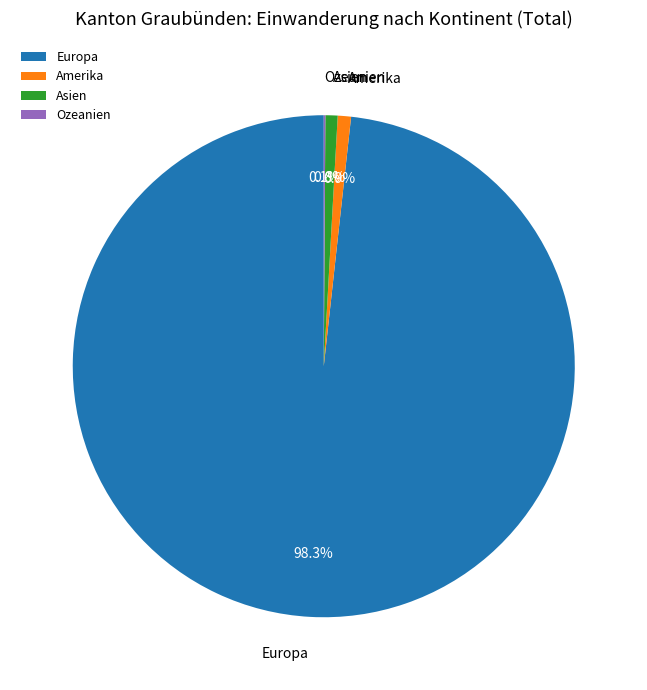

Between Amerika and Europa, which is larger?

Europa